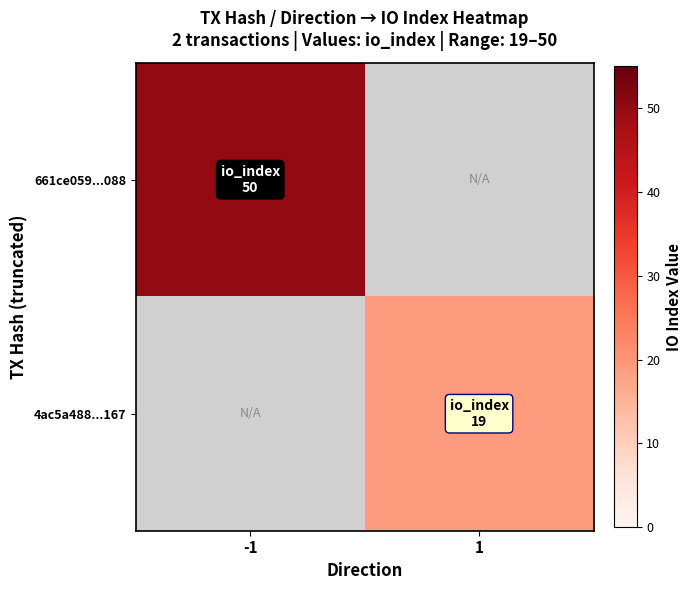

What is the maximum value for 661ce059...088?

50.0